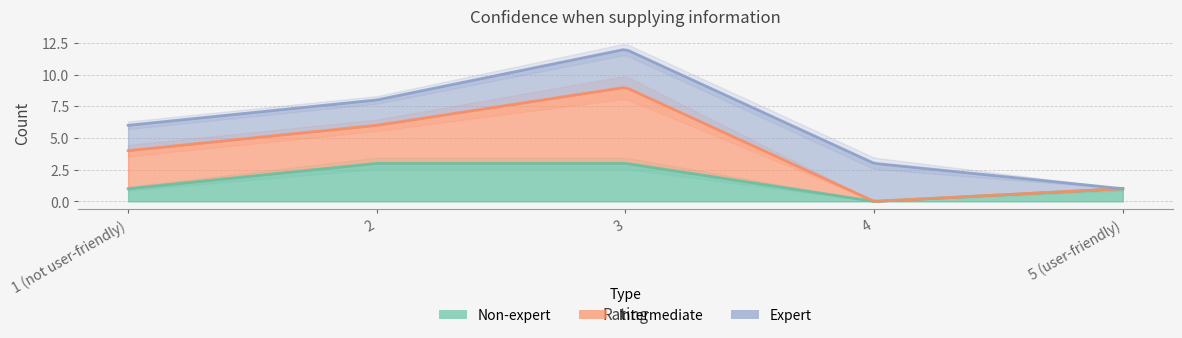

What position from the left is 5 (user-friendly)?

5